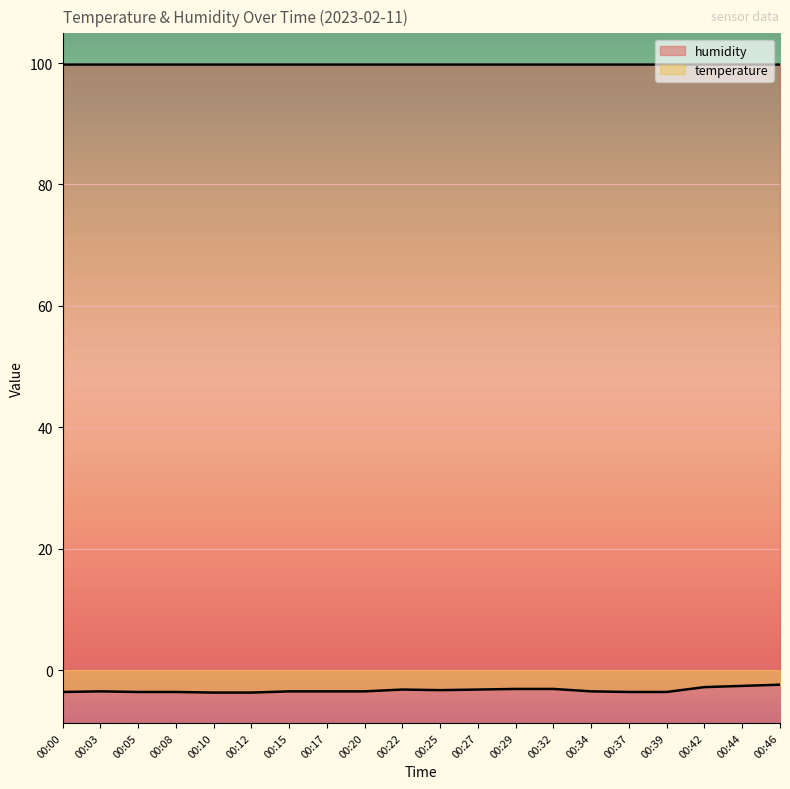

Reading right to left, transcribe all the data shown in this chart.

00:46=-2.4	00:44=-2.6	00:42=-2.8	00:39=-3.6	00:37=-3.6	00:34=-3.5	00:32=-3.1	00:29=-3.1	00:27=-3.2	00:25=-3.3	00:22=-3.2	00:20=-3.5	00:17=-3.5	00:15=-3.5	00:12=-3.7	00:10=-3.7	00:08=-3.6	00:05=-3.6	00:03=-3.5	00:00=-3.6